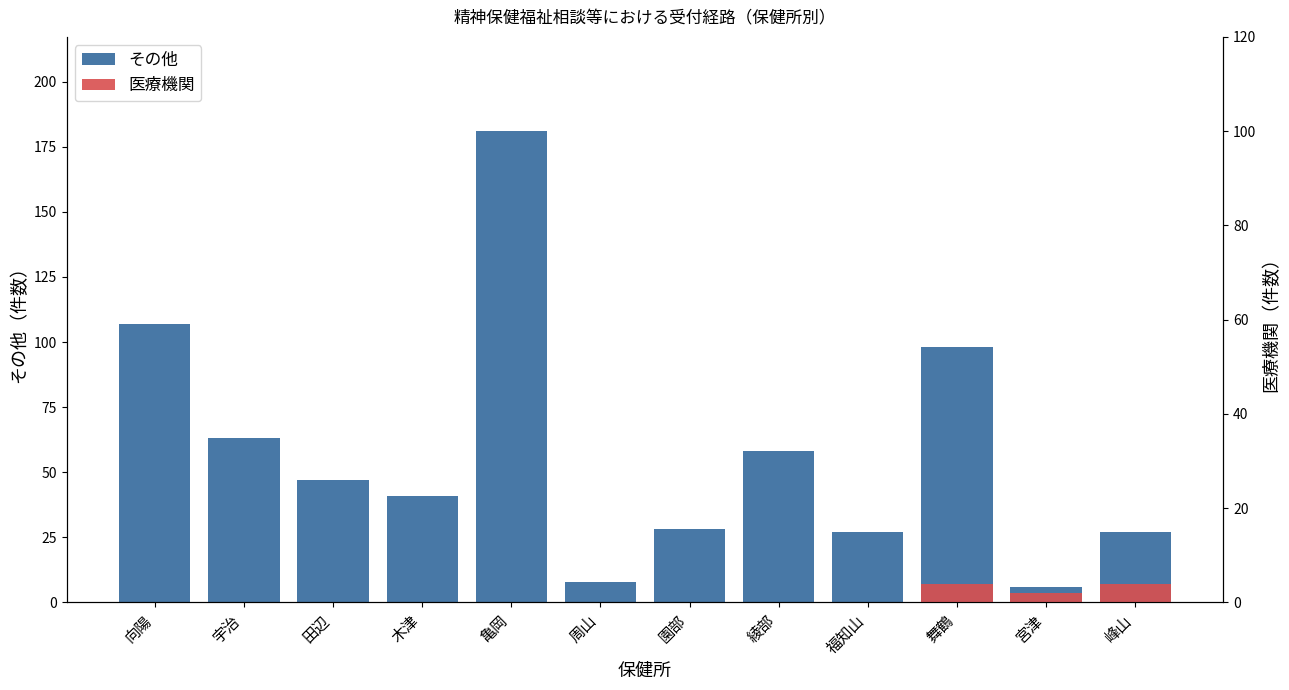

Approximately how many times larger is the value at 木津 compared to 亀岡?

0.2